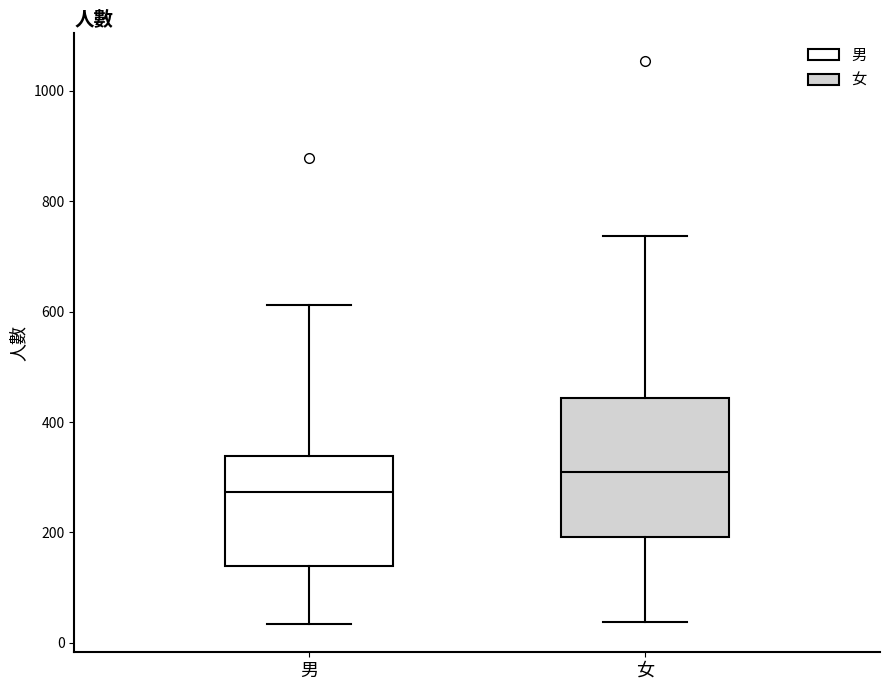

Reading left to right, read every box against the y-axis: the position of its median line, the range the box covers, and the ends of its whiskers. The values are not printed on the chart, so give them approximately, as read against the axis.

男: median 280, box 140 to 340, whiskers 40 to 620
女: median 320, box 200 to 440, whiskers 40 to 740